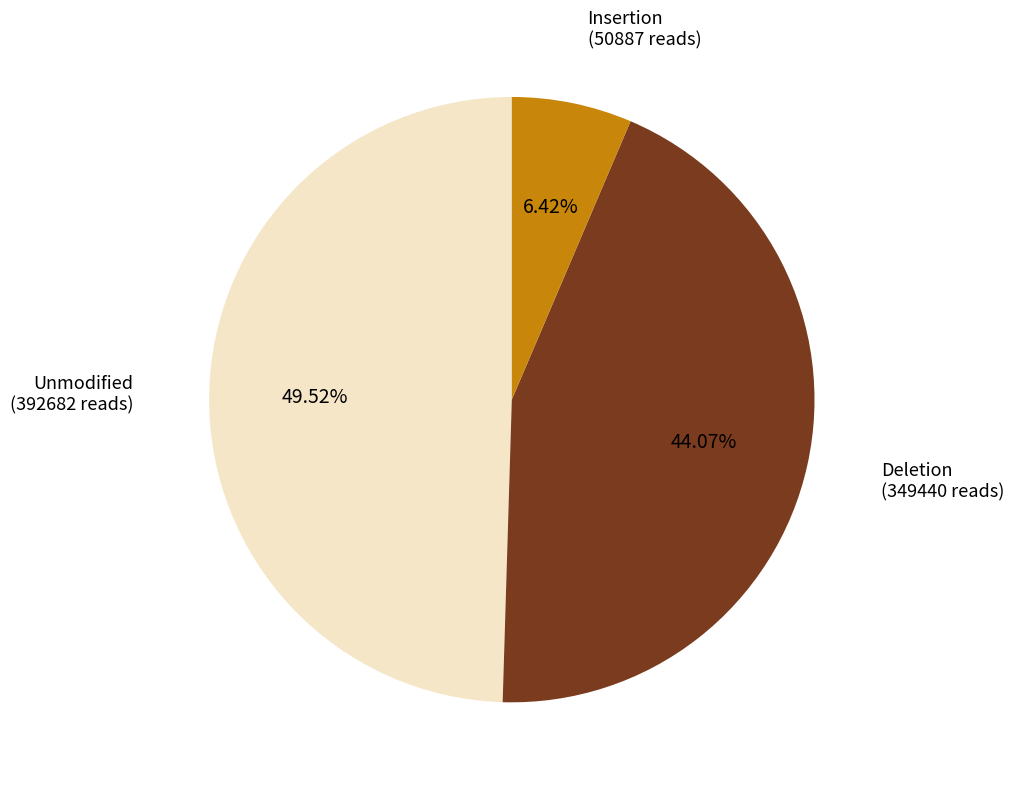

Between Insertion and Deletion, which is larger?

Deletion